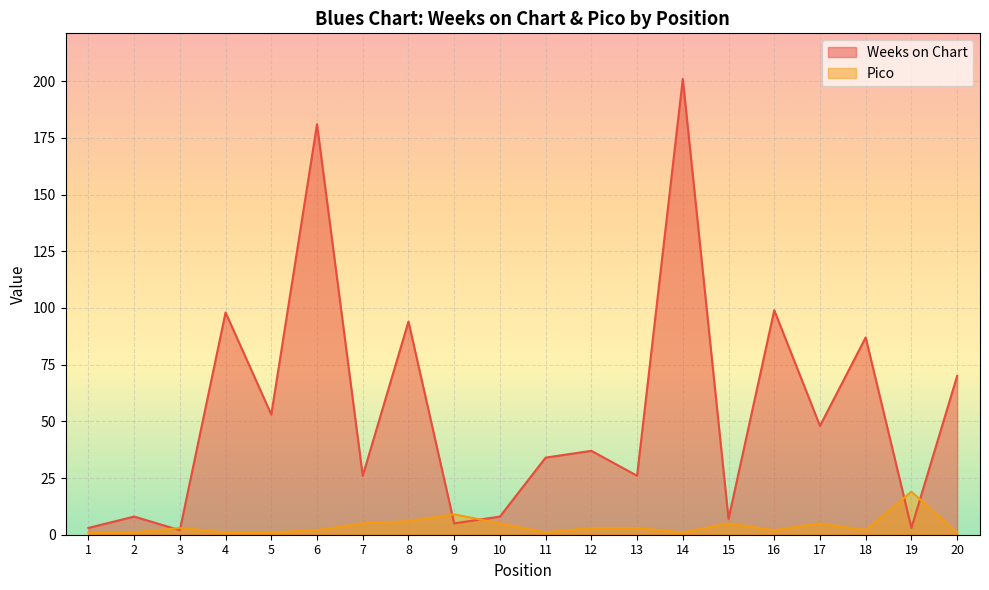

What is the smallest value displayed?

1